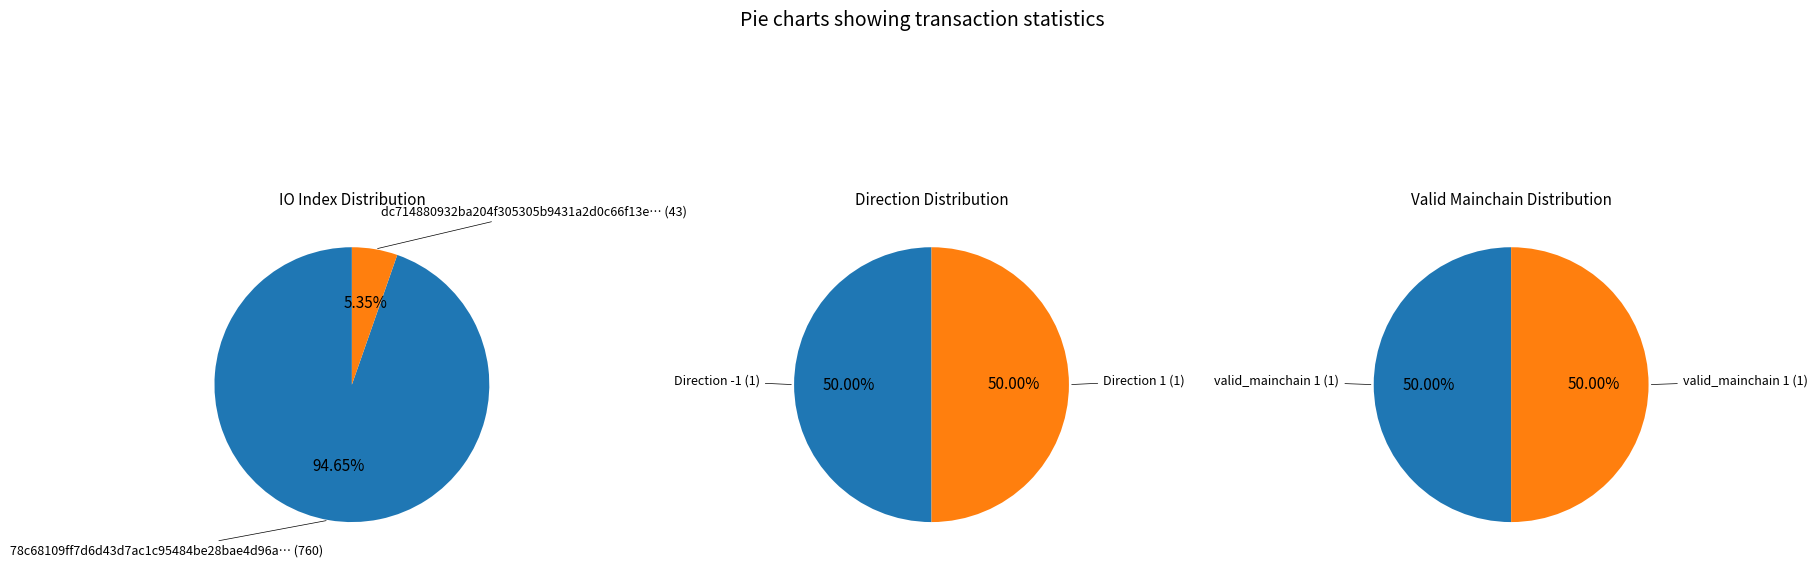

The 1 slice represents 16% of the pie. True or false?

False